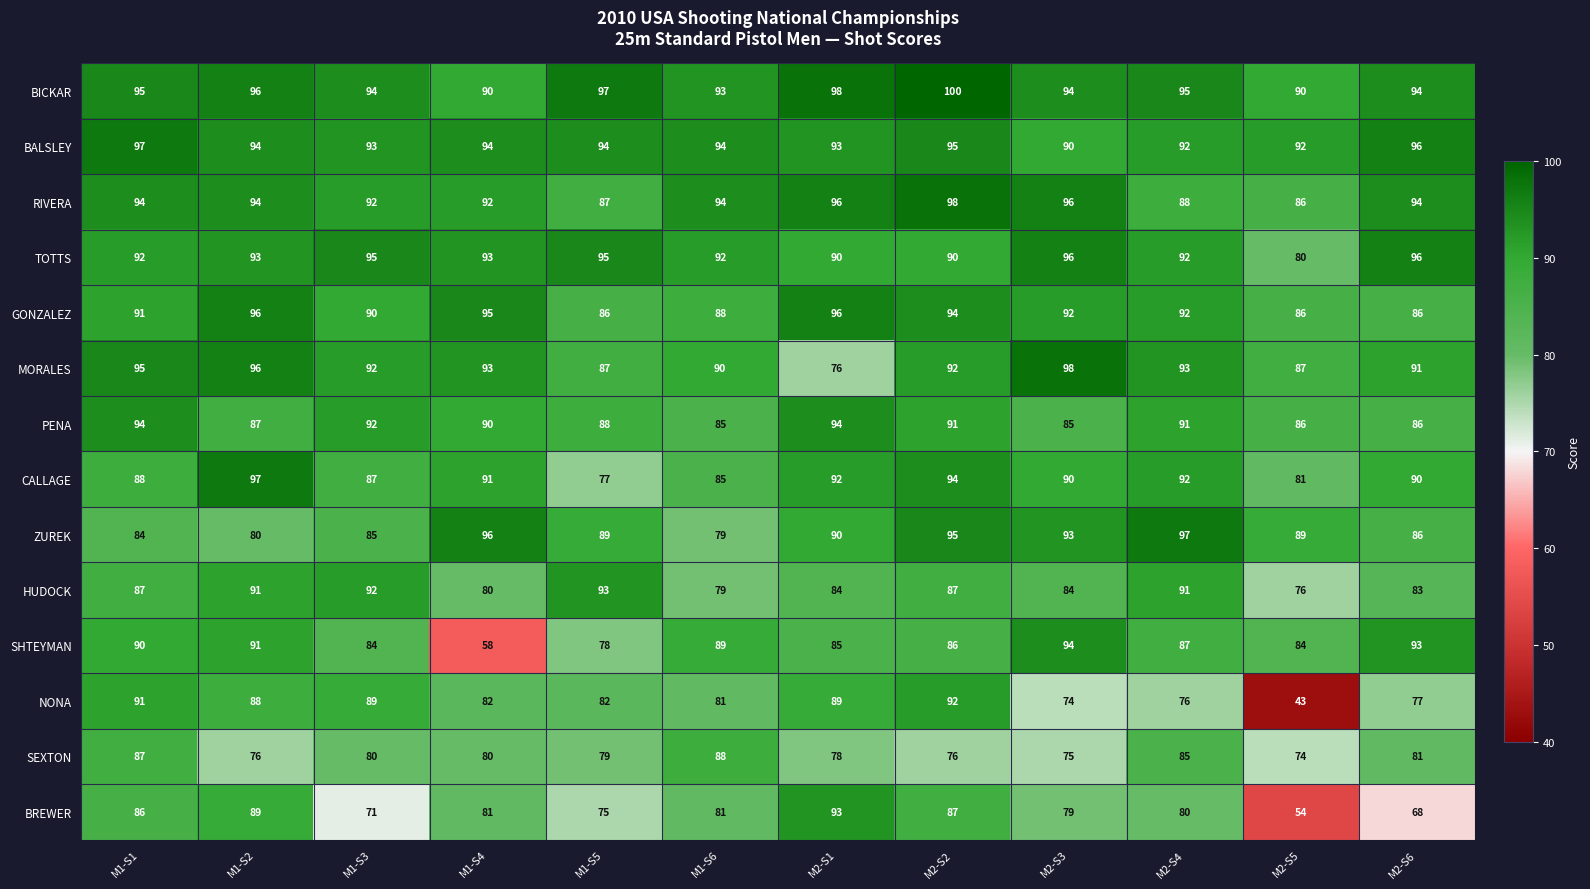

Count the number of data series in this chart.

14